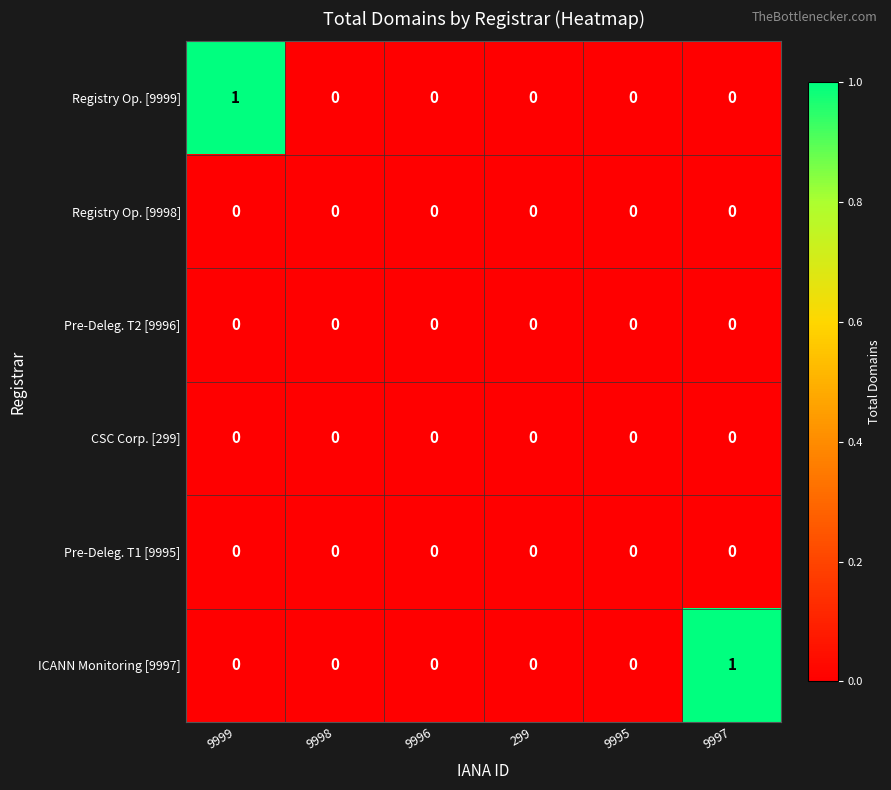

Is it true that Pre-Deleg. T2 [9996] equals 0 at 9998?

True